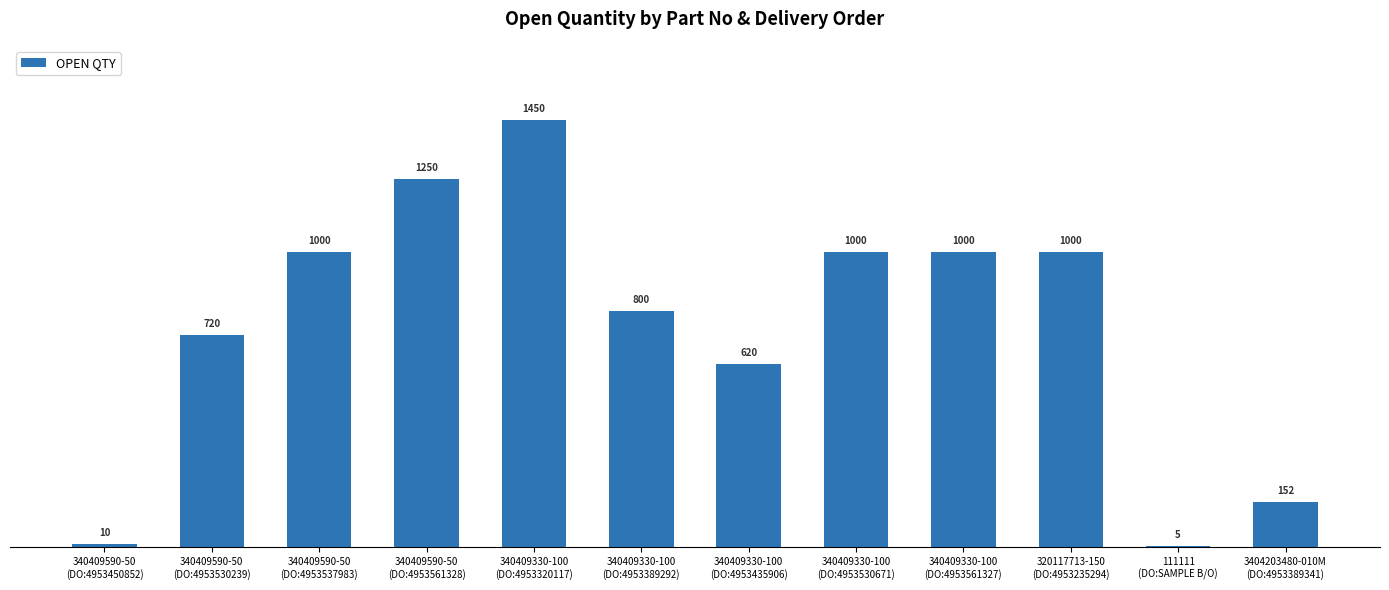

Is it true that the value at 3404203480-010M
(DO:4953389341) is 152?

True